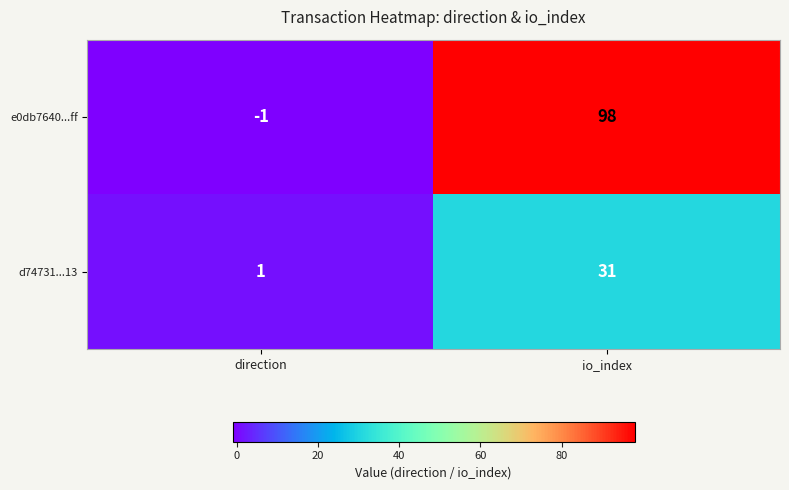

At which label is e0db7640...ff closest to 48?

direction